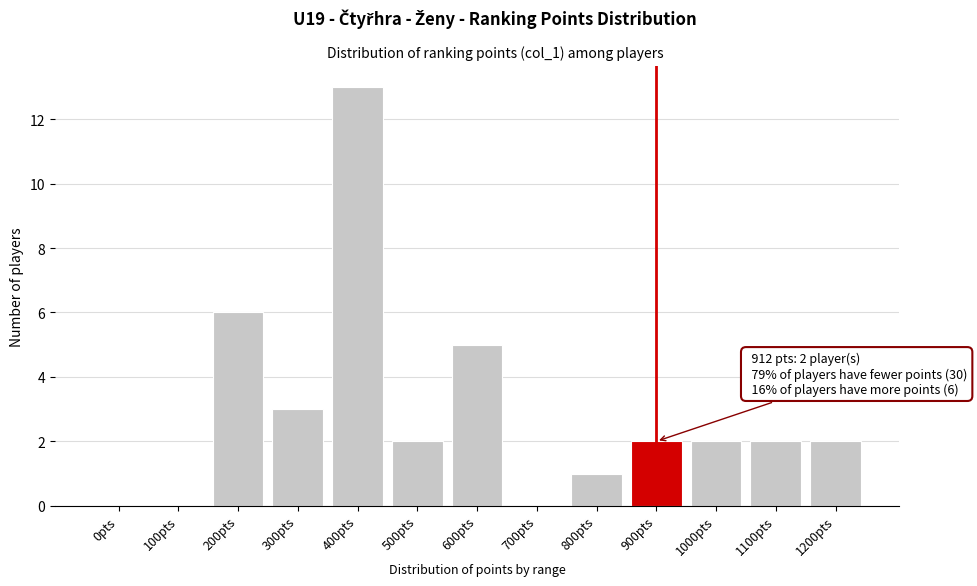

Reading left to right, list all the values displayed in this chart.

0pts=0	100pts=0	200pts=6	300pts=3	400pts=13	500pts=2	600pts=5	700pts=0	800pts=1	900pts=2	1000pts=2	1100pts=2	1200pts=2